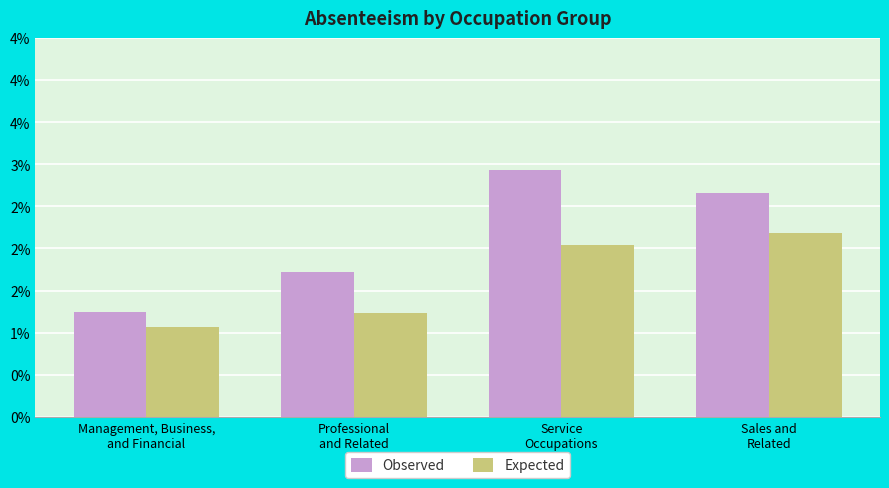

Which category has the lowest value across all series?

Management, Business,
and Financial